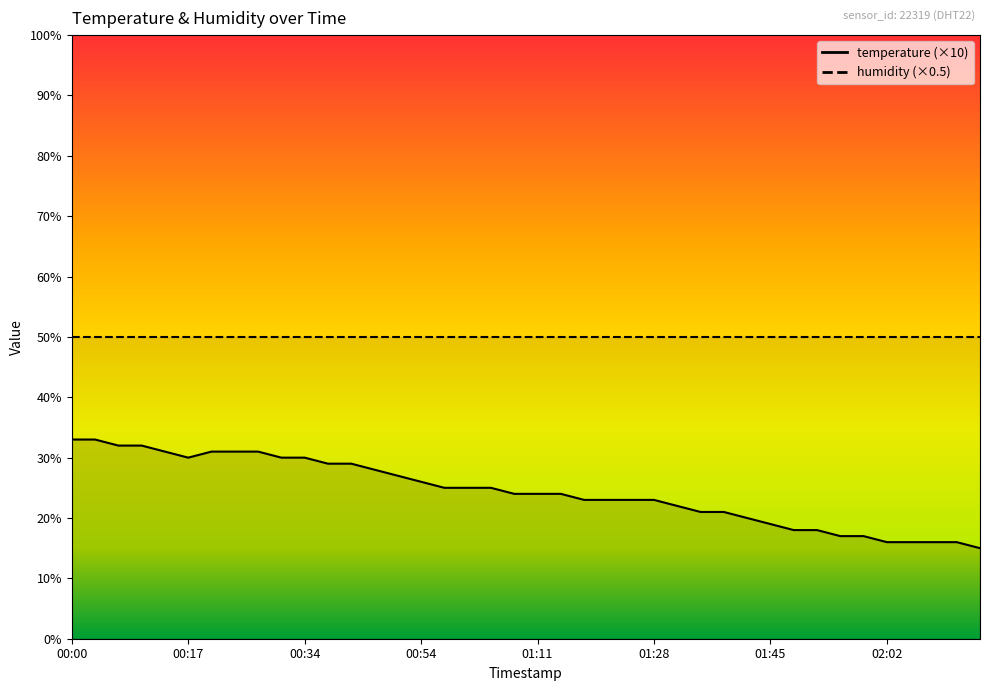

Approximately how many times larger is the value at 01:08 compared to 02:02?

1.5